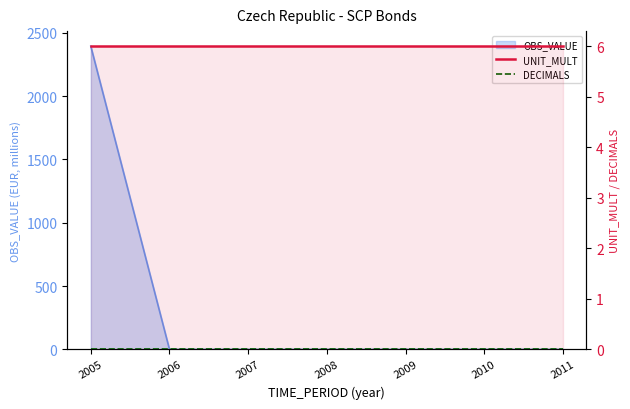

True or false: DECIMALS and UNIT_MULT cross at least once.

False